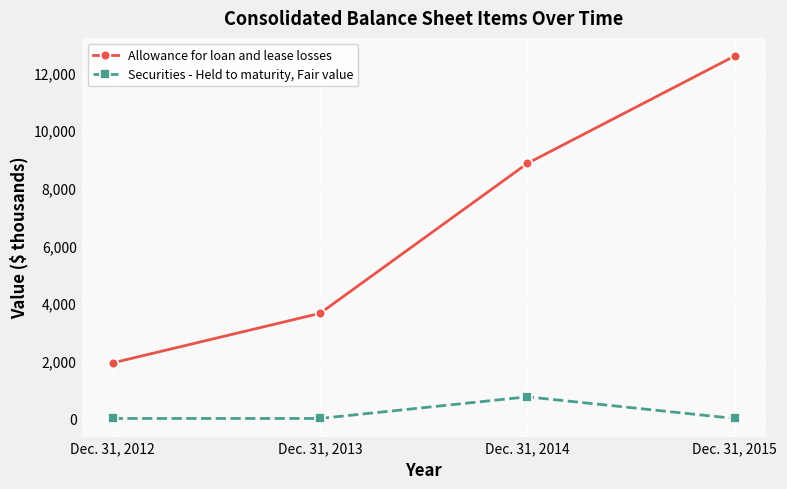

What is the total value across all series at Dec. 31, 2012?

1926